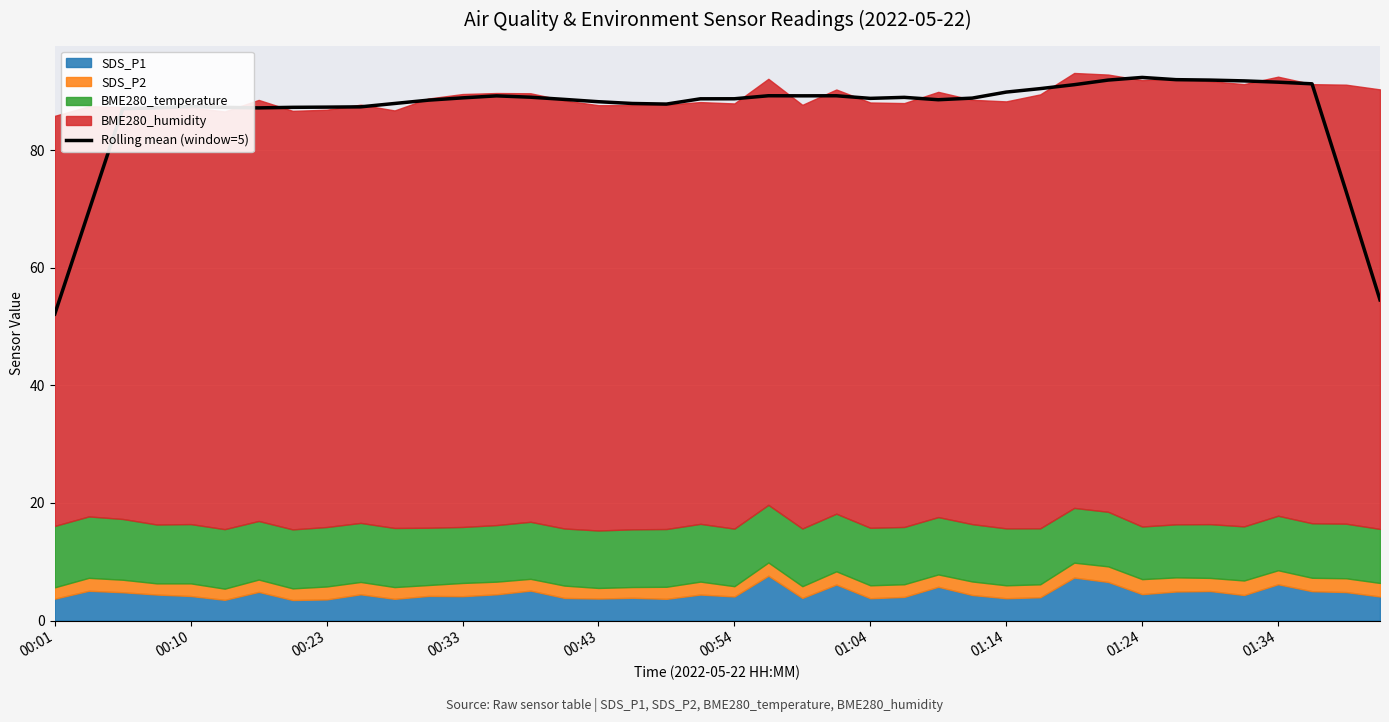

Reading left to right, list all the values displayed in this chart.

52.1	69.6	87.0	87.2	87.4	87.3	87.2	87.3	87.3	87.4	87.9	88.5	88.9	89.2	89.0	88.6	88.2	87.9	87.8	88.7	88.7	89.2	89.2	89.2	88.8	89.0	88.6	88.8	89.9	90.5	91.1	91.9	92.4	92.0	91.9	91.8	91.5	91.3	73.0	54.5